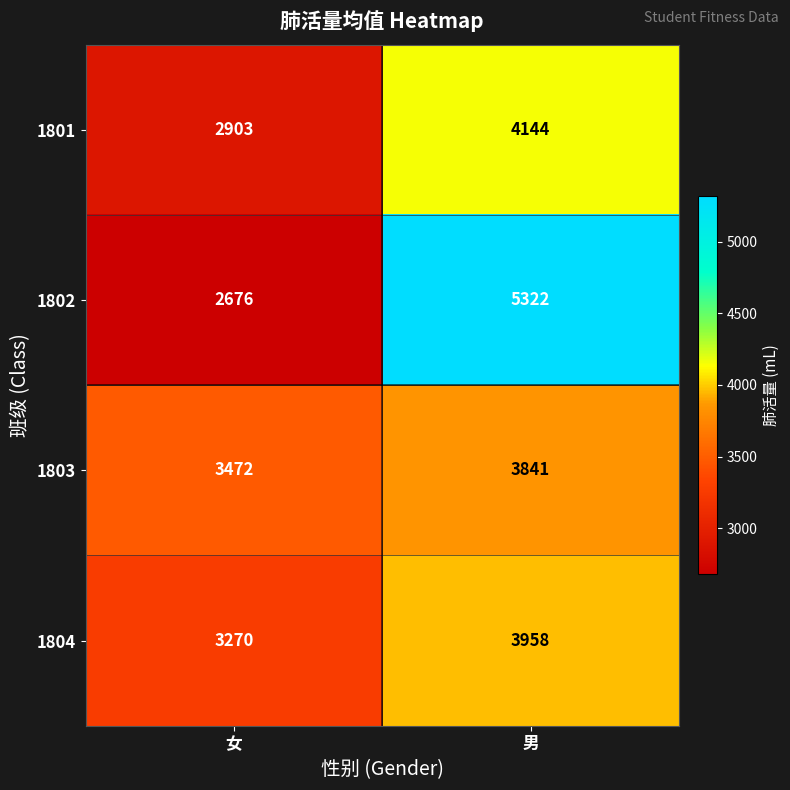

What is the sum of all 1802 values?

7998